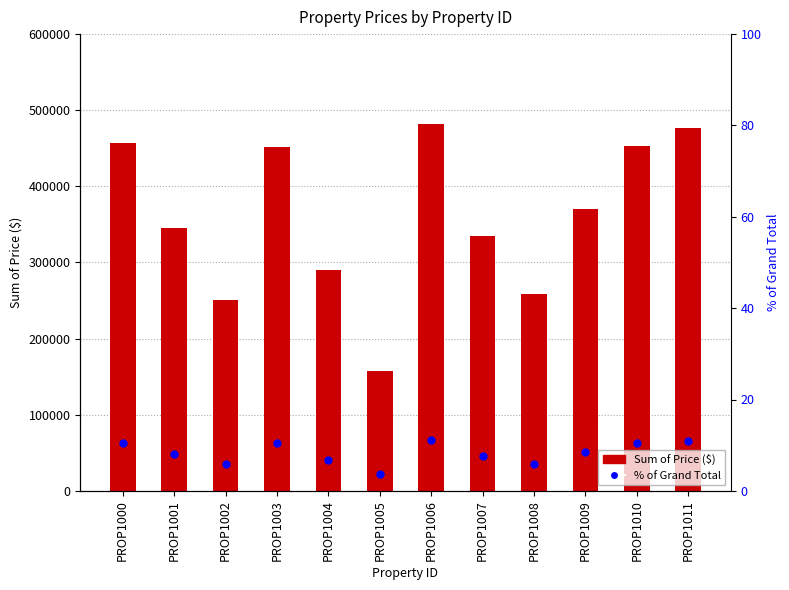

At how many categories does at least one series exceed 48314?

12